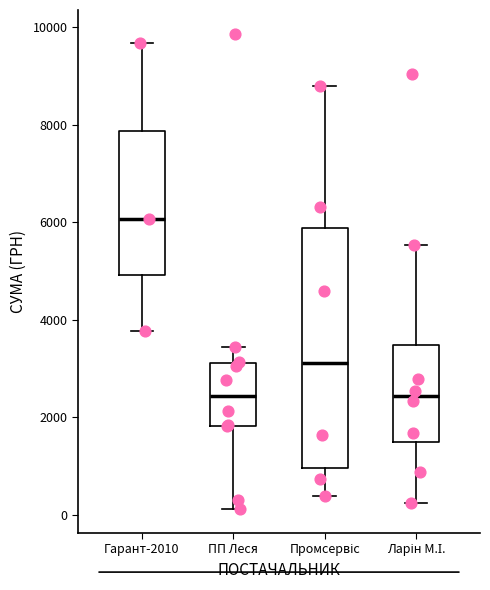

Reading left to right, read every box against the y-axis: the position of its median line, the range the box covers, and the ends of its whiskers. The values are not printed on the chart, so give them approximately, as read against the axis.

Гарант-2010: median 6000, box 5000 to 7800, whiskers 3800 to 9600
ПП Леся: median 2400, box 1800 to 3200, whiskers 200 to 3400
Промсервіс: median 3200, box 1000 to 5800, whiskers 400 to 8800
Ларін М.І.: median 2400, box 1400 to 3400, whiskers 200 to 5600